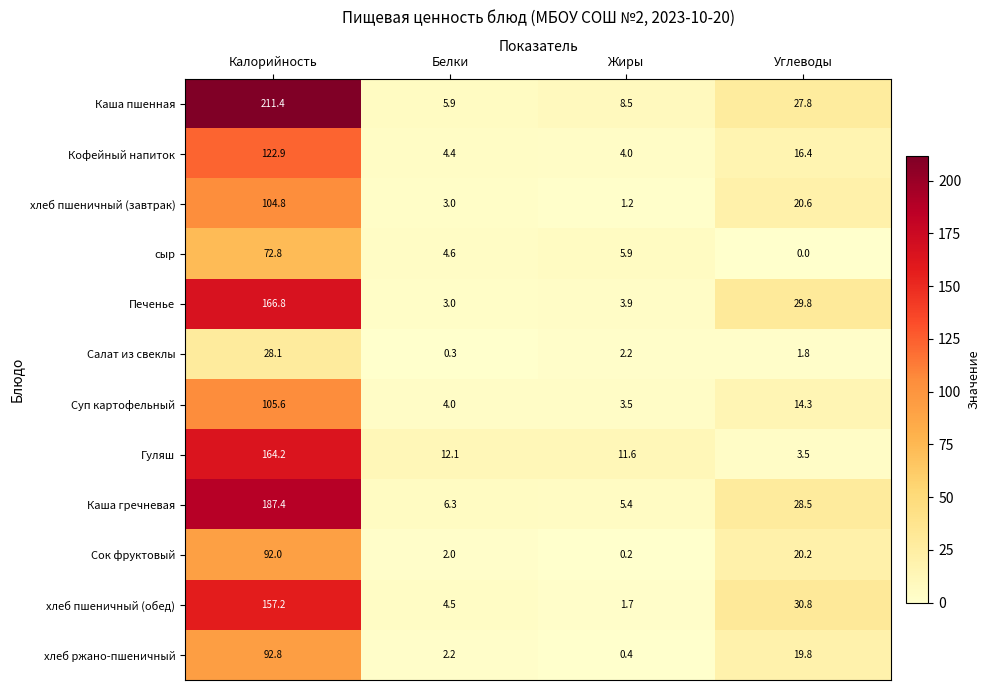

Which label corresponds to the smallest value in the chart?

Углеводы